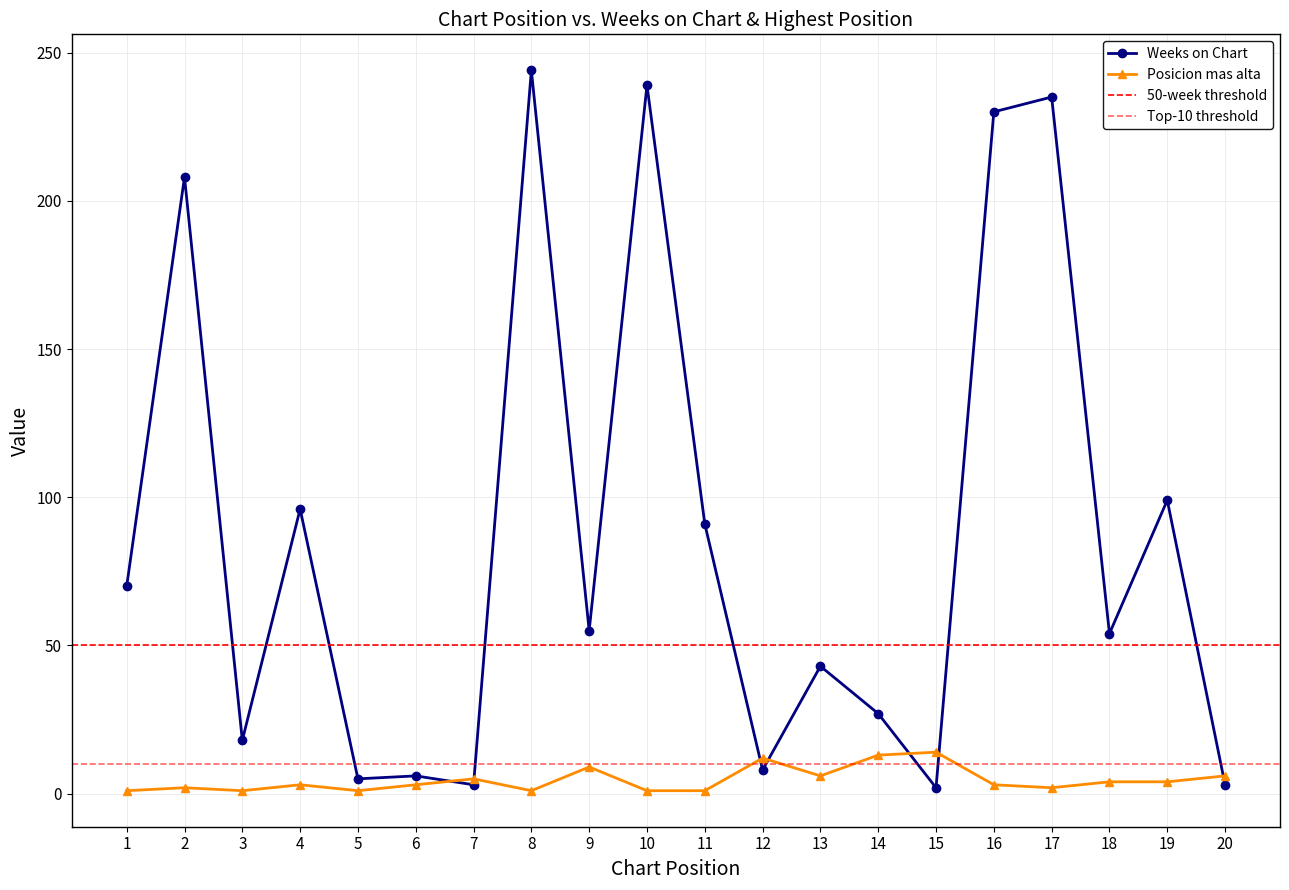

What is the difference between the second highest and second lowest values in the Posicion mas alta series?

12